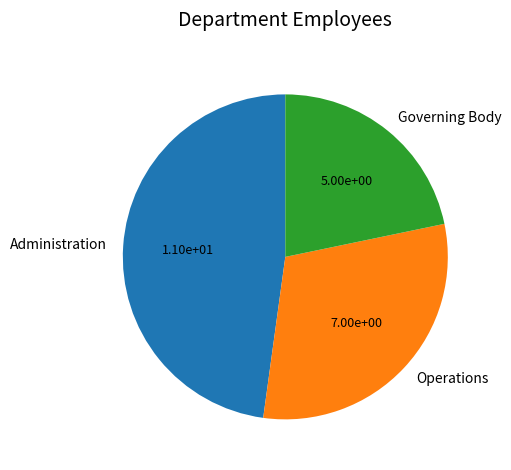

True or false: Operations accounts for 41% of the total.

False